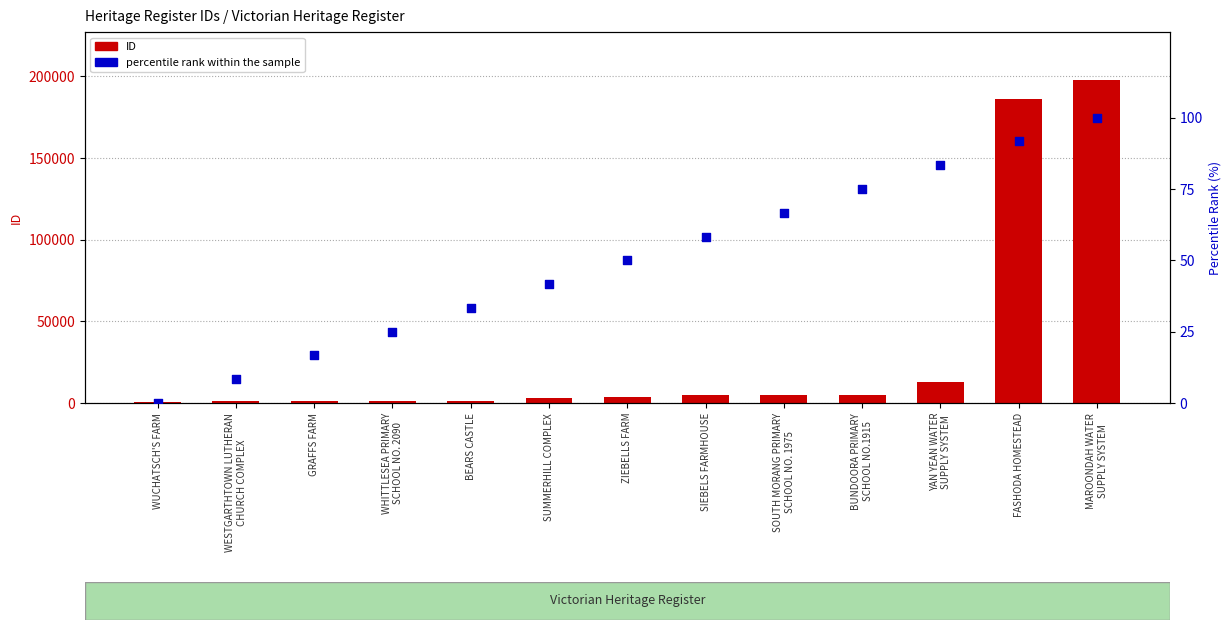

Which series has the largest total across all categories?

ID